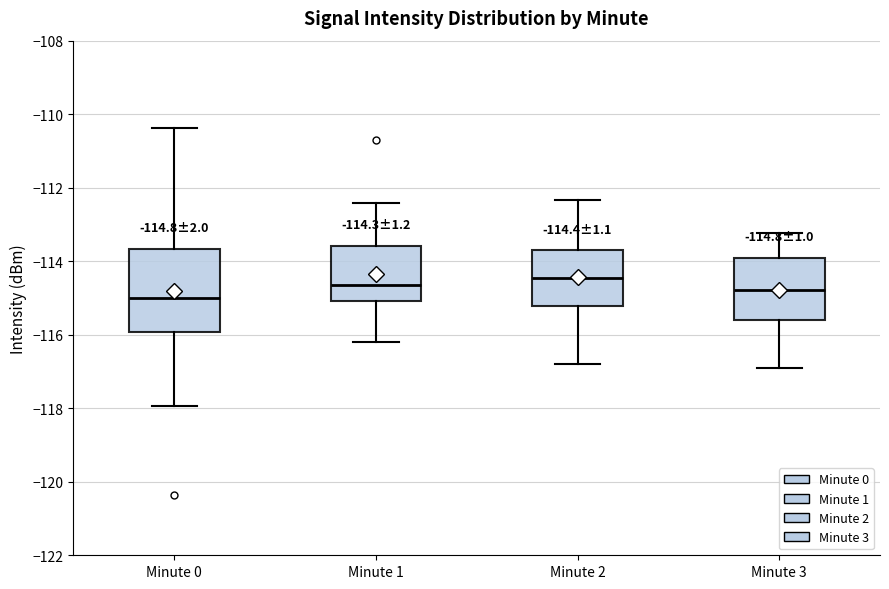

Comparing the boxes themselves (not the whiskers), which one is the tallest?

Minute 0